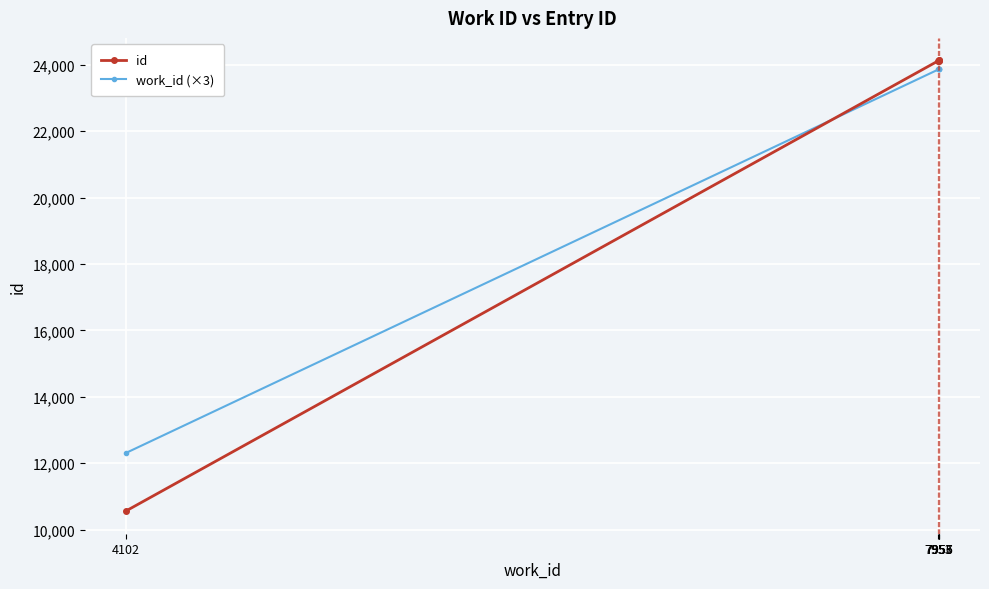

What is the average value of the work_id (×3) series?

21554